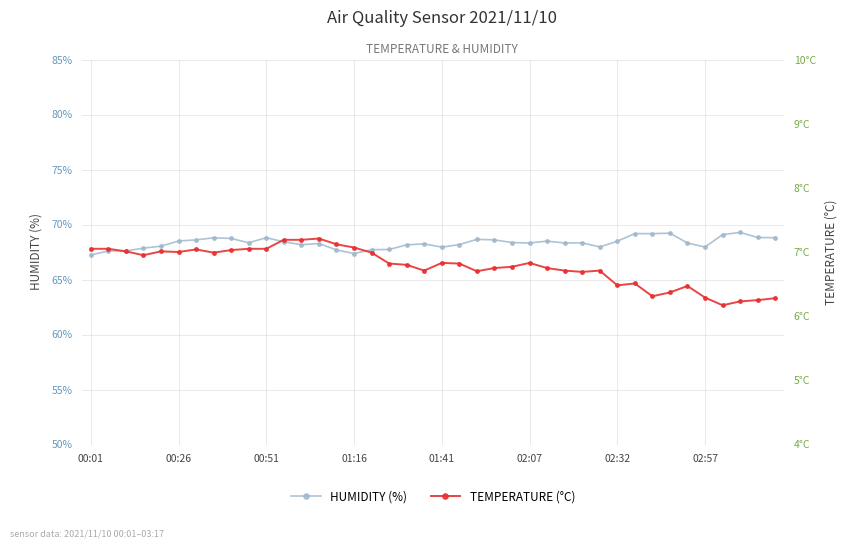

The HUMIDITY (%) series shows 68.3 at 9. True or false?

True